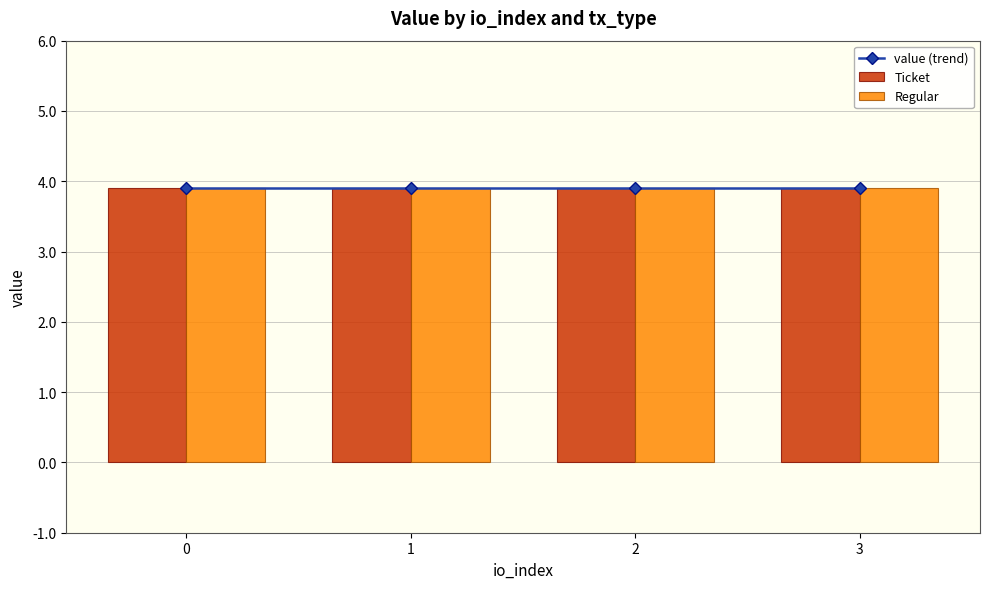

Reading left to right, extract all data points from this chart.

value: 3.9	3.9	3.9	3.9	3.9	3.9	3.9	3.9
direction: -1.0	-1.0	-1.0	-1.0	1.0	1.0	1.0	1.0